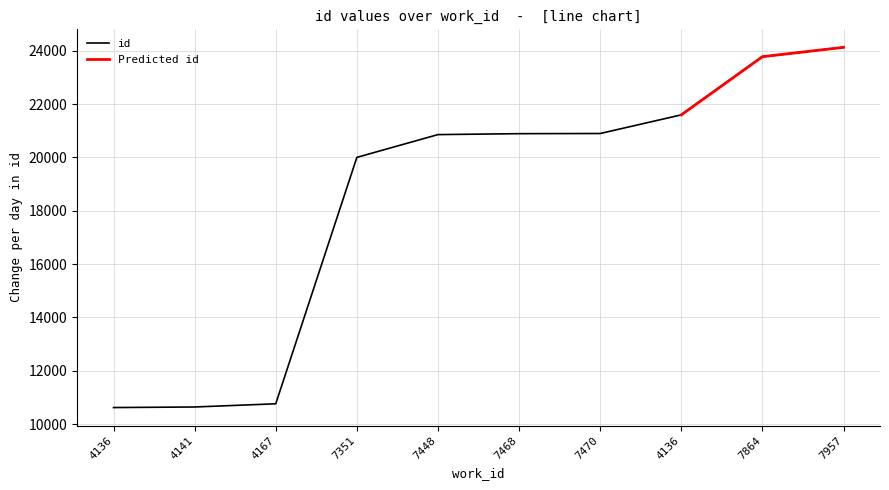

What is the greatest value displayed?

24130